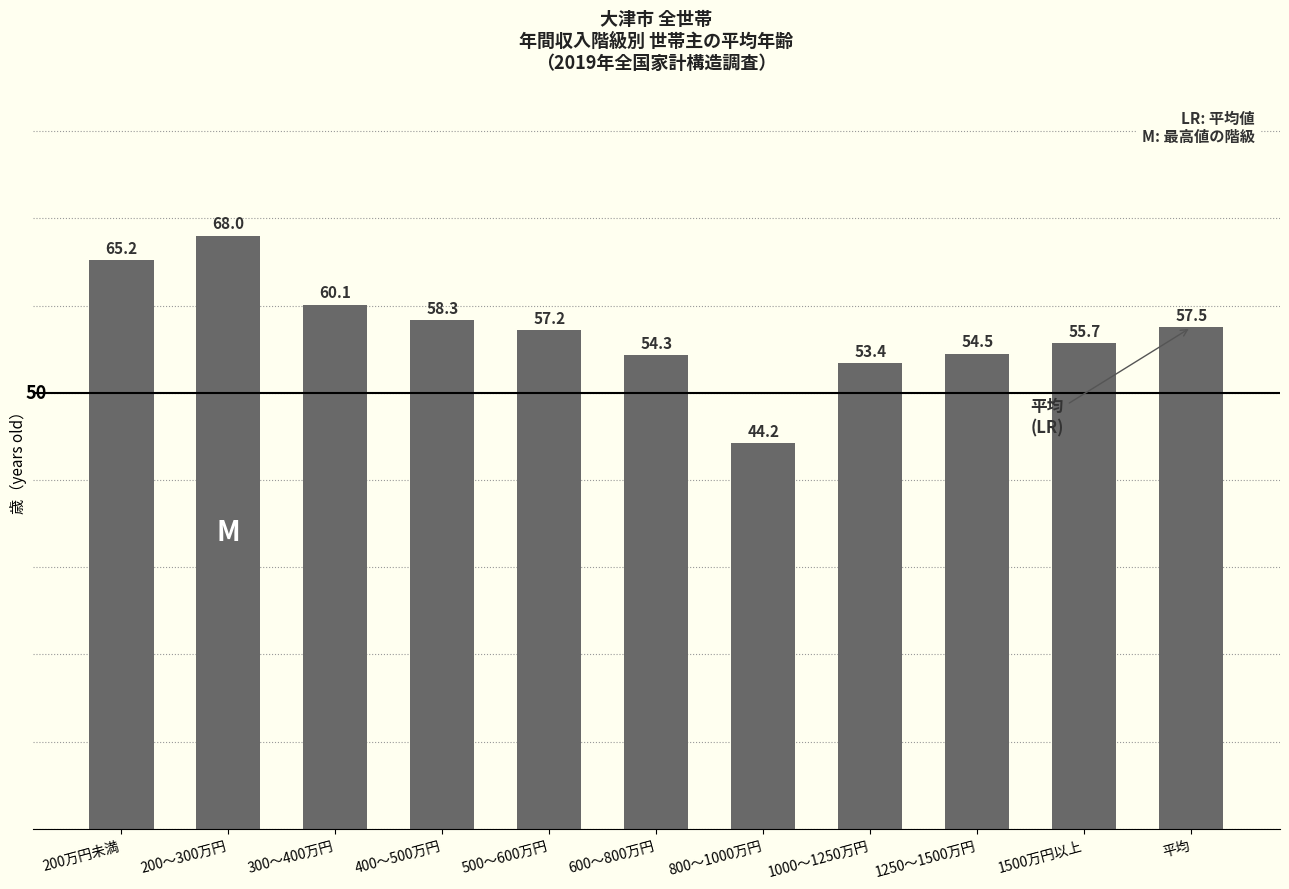

What position from the left is 1000～1250万円?

8